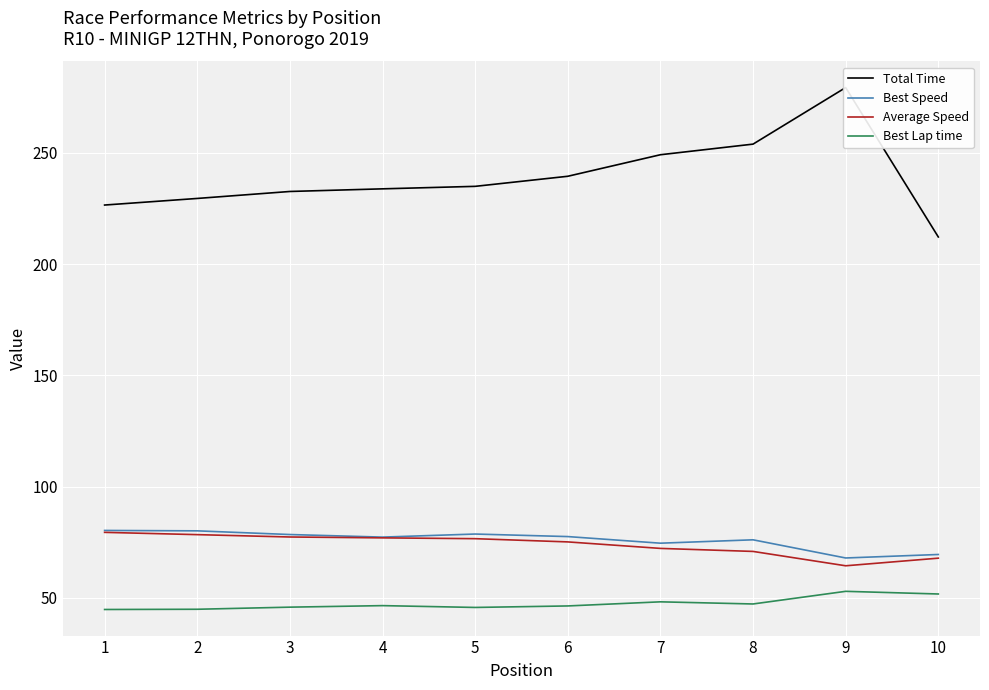

At which label is Total Time closest to 245?

7